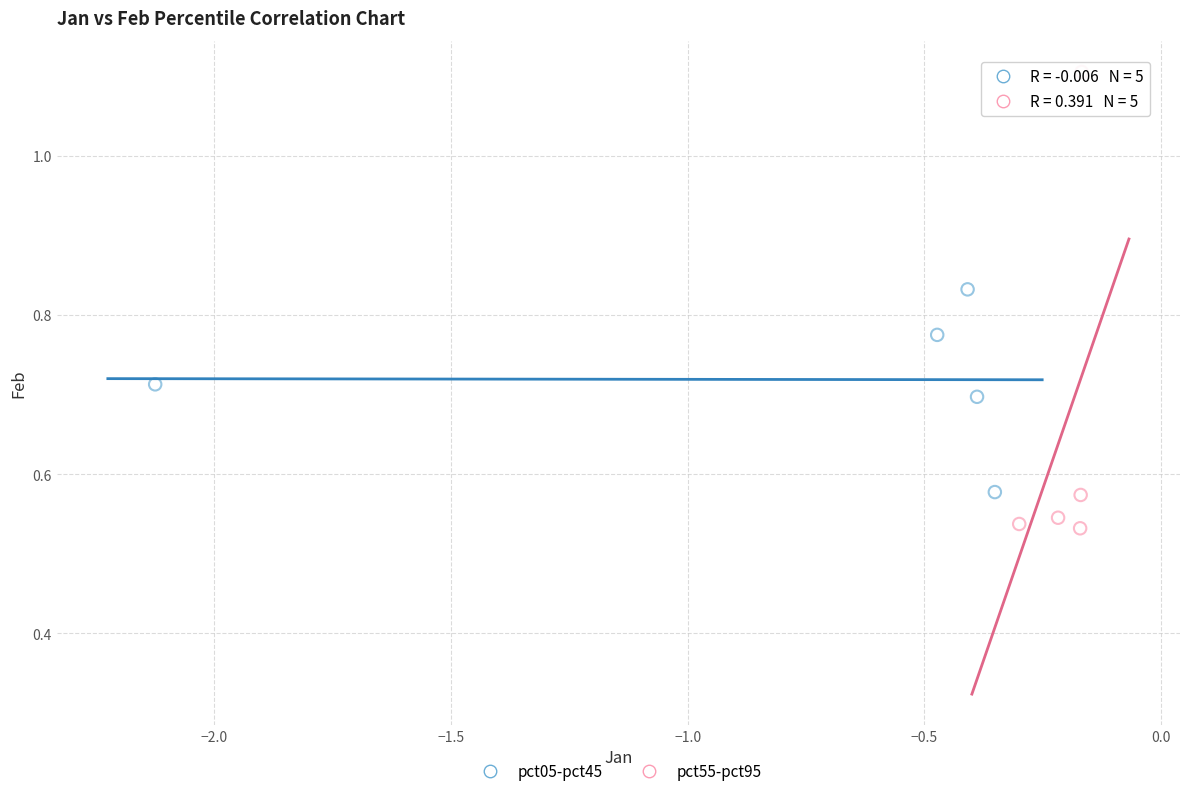

Which series reaches the maximum Y coordinate?

pct55-pct95